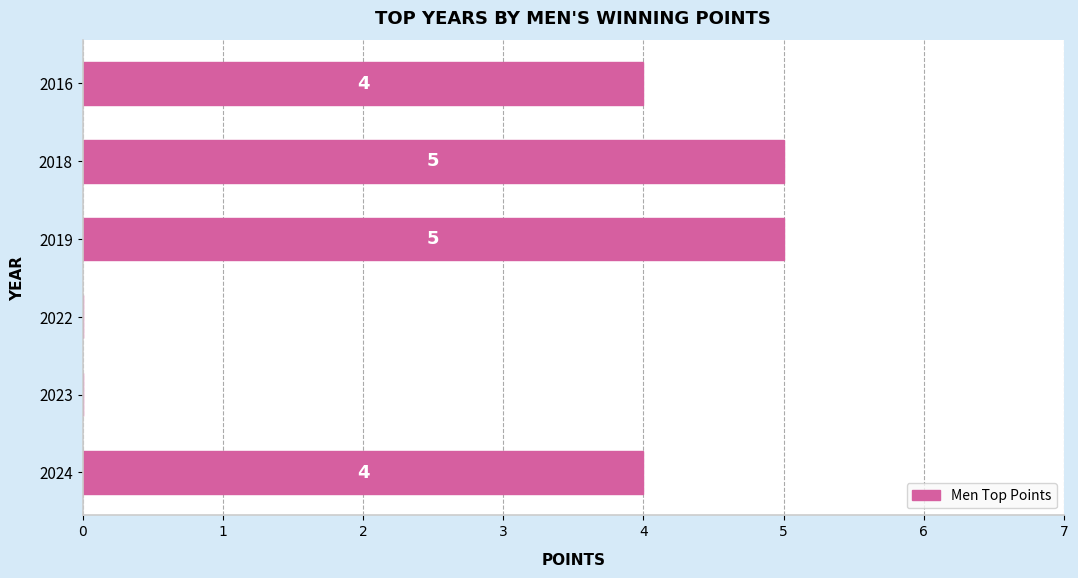

What is the maximum value shown in the chart?

5